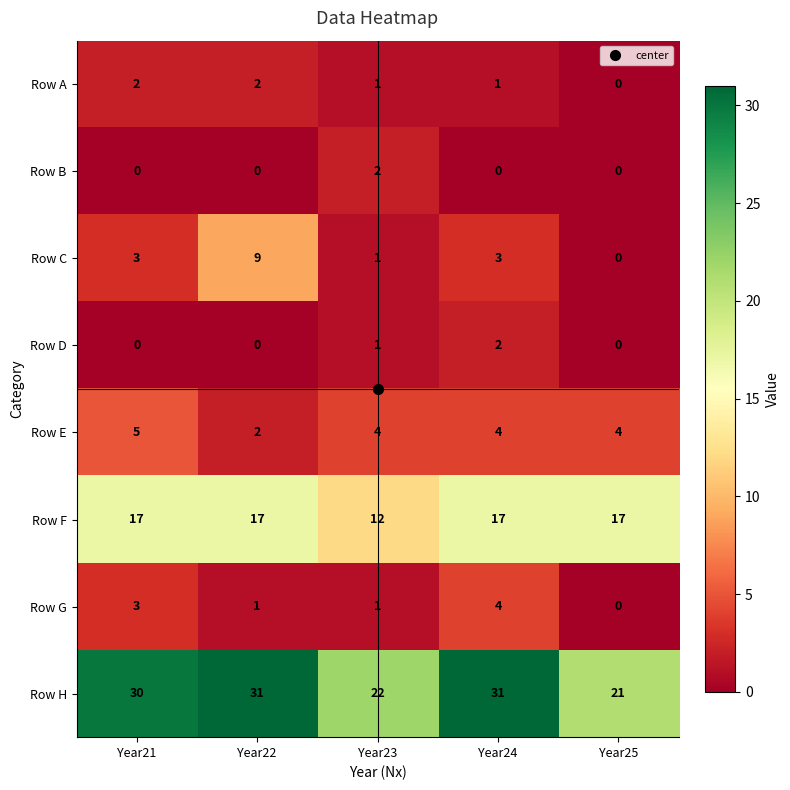

At how many categories does at least one series exceed 5?

5